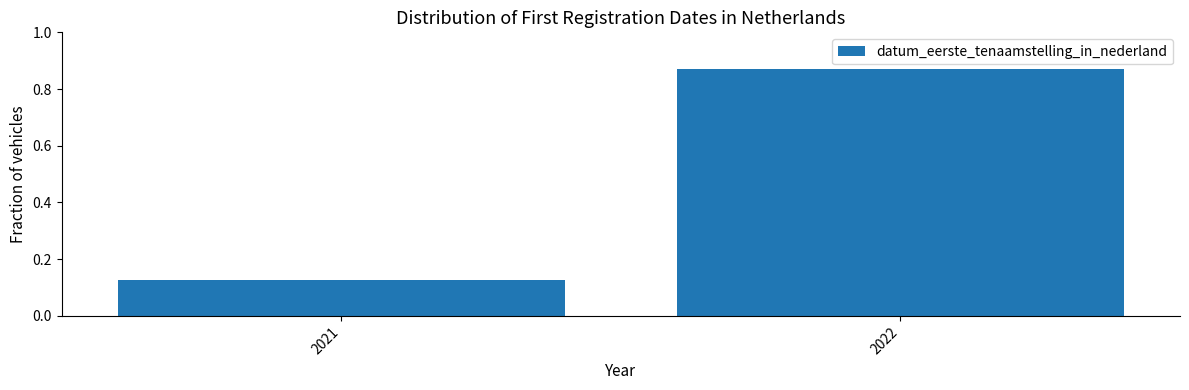

Between 2021 and 2022, which is larger?

2022